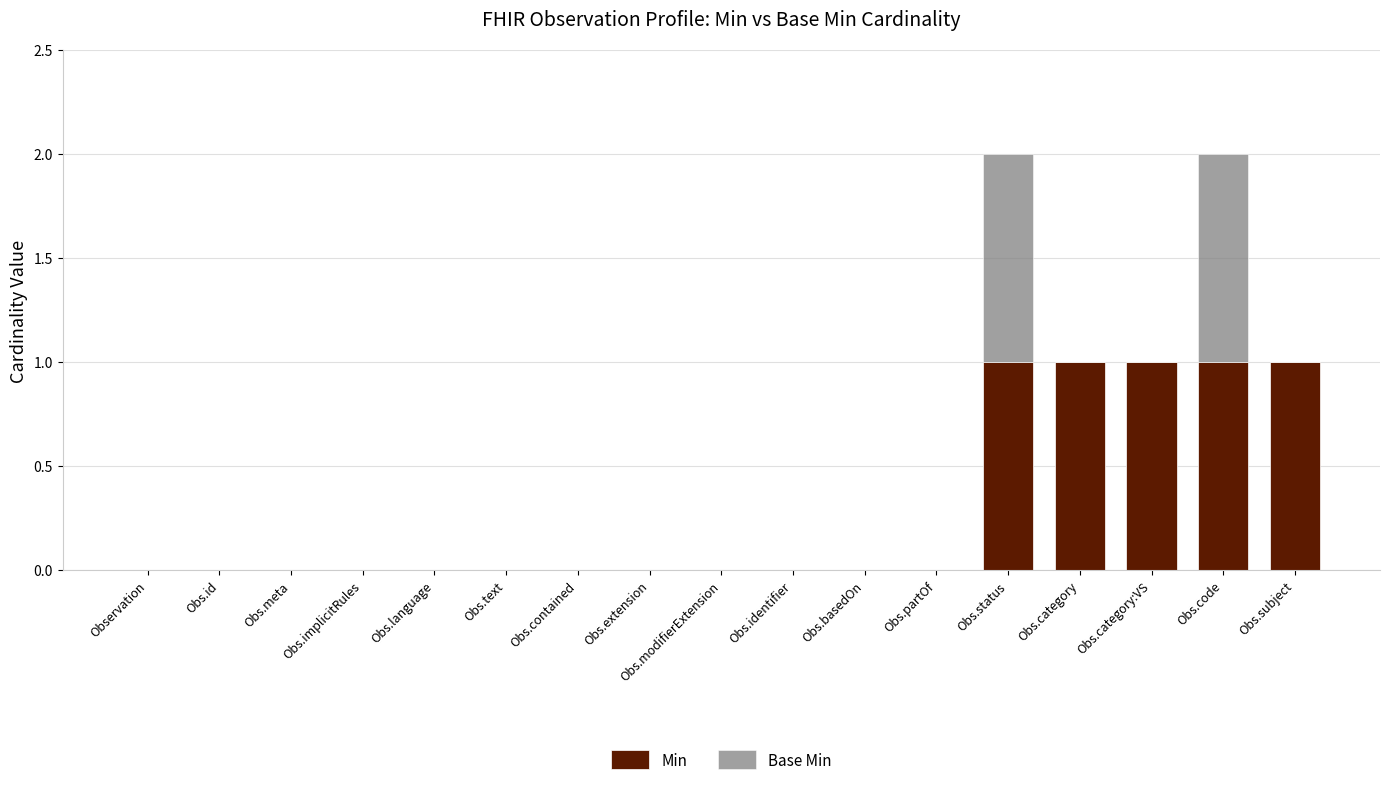

The Min series shows 0 at Obs.modifierExtension. True or false?

True